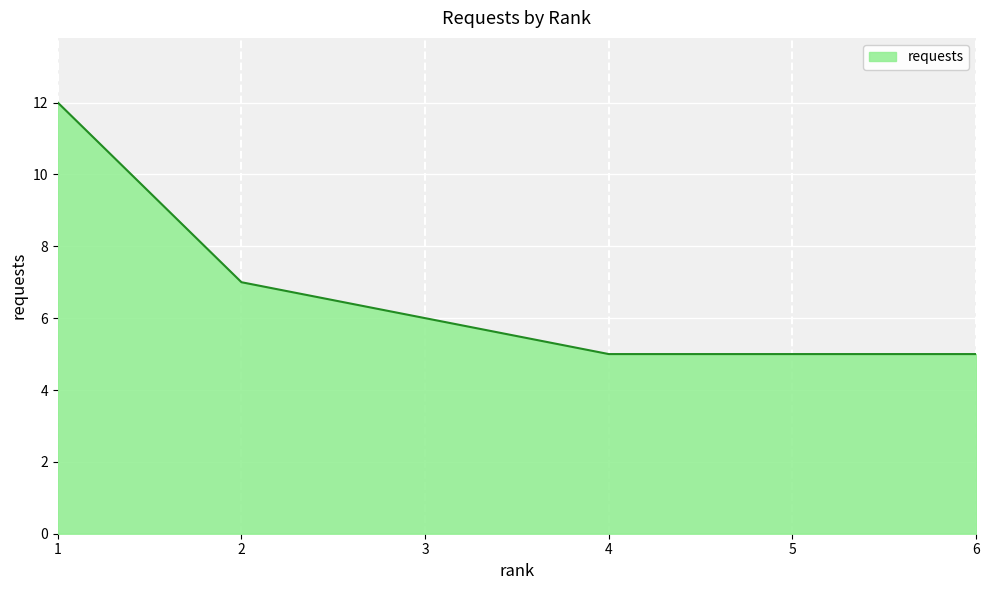

What is the change in value from 1 to 2?

-5